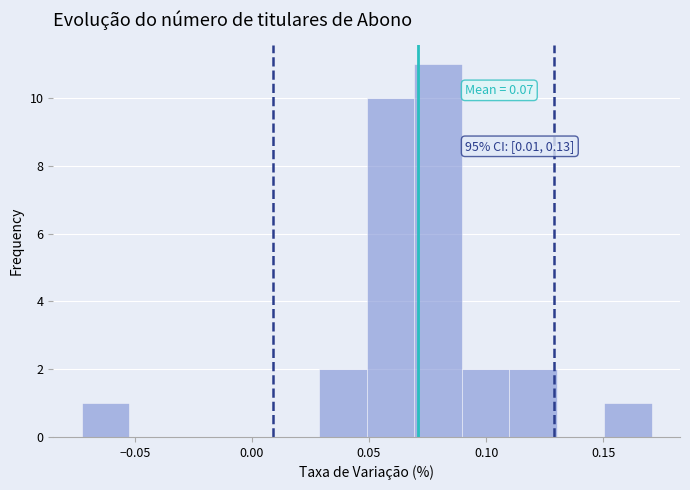

Which range on the x-axis has the tallest bar?

0.070 to 0.090